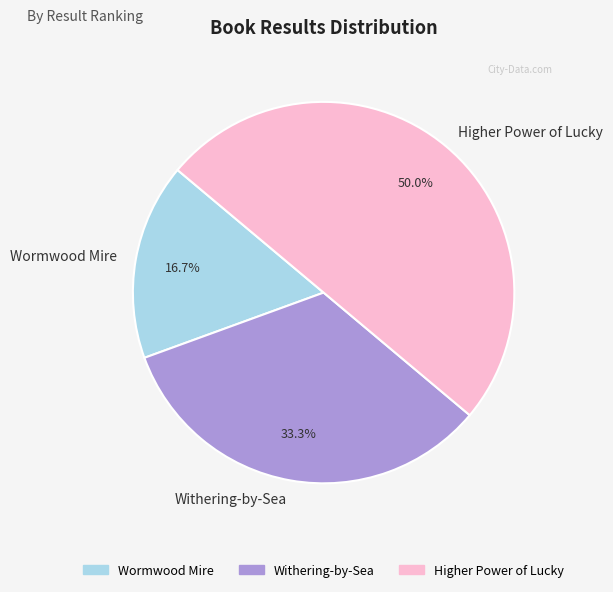

To the nearest percent, what is the difference between the largest and smallest slice percentages?

33%